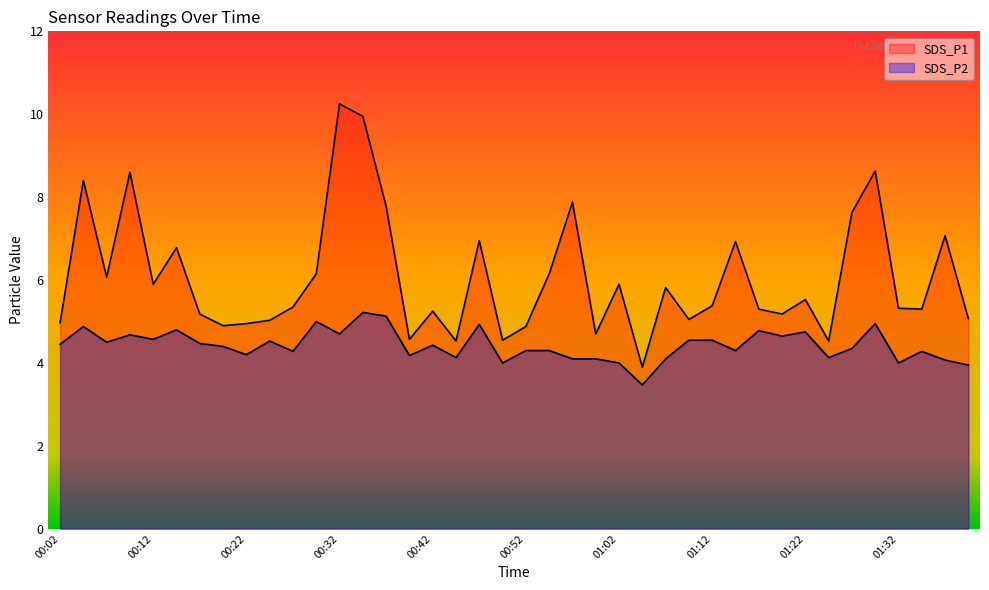

True or false: SDS_P2 has more than 1 interior local peaks.

True